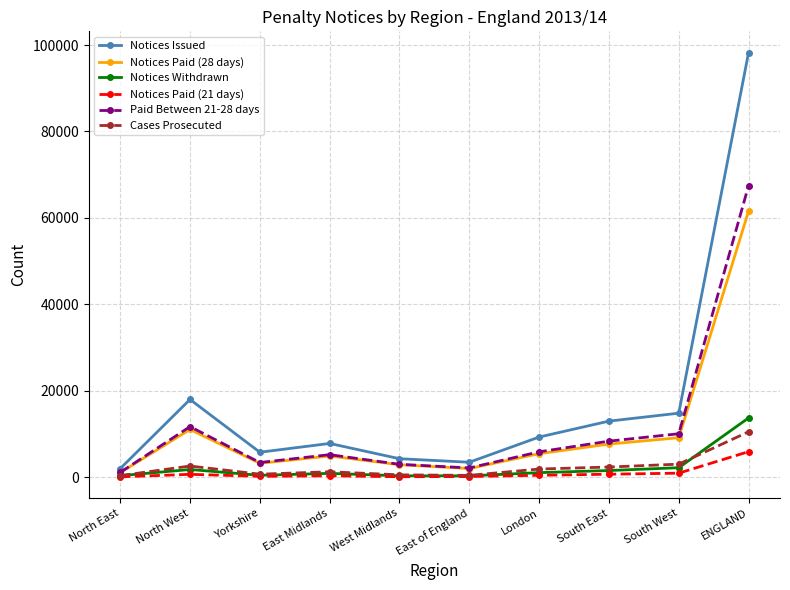

Is it true that Notices Issued equals 5765 at Yorkshire?

True